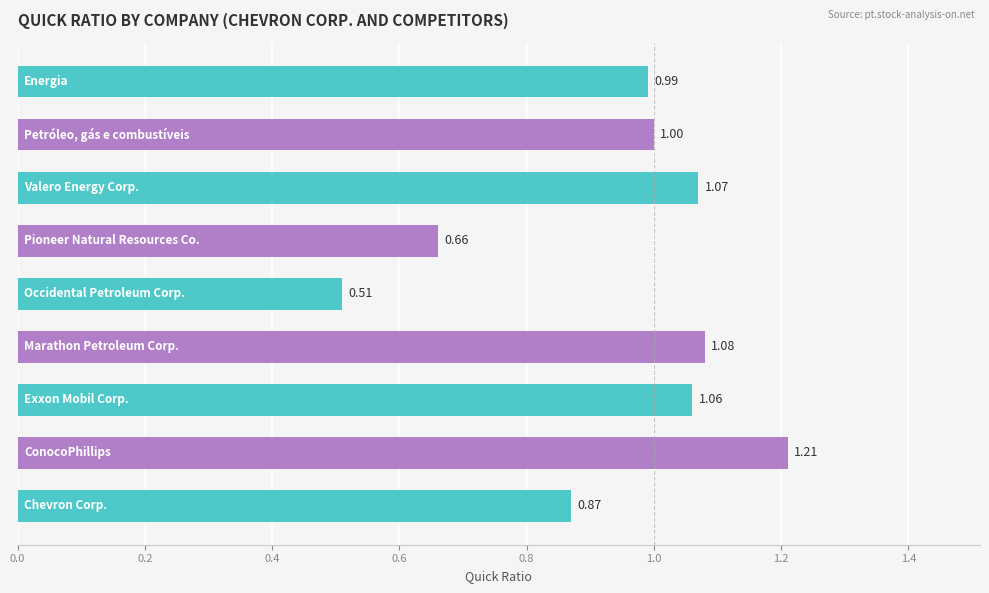

What is the difference between the second highest and second lowest values?

0.4